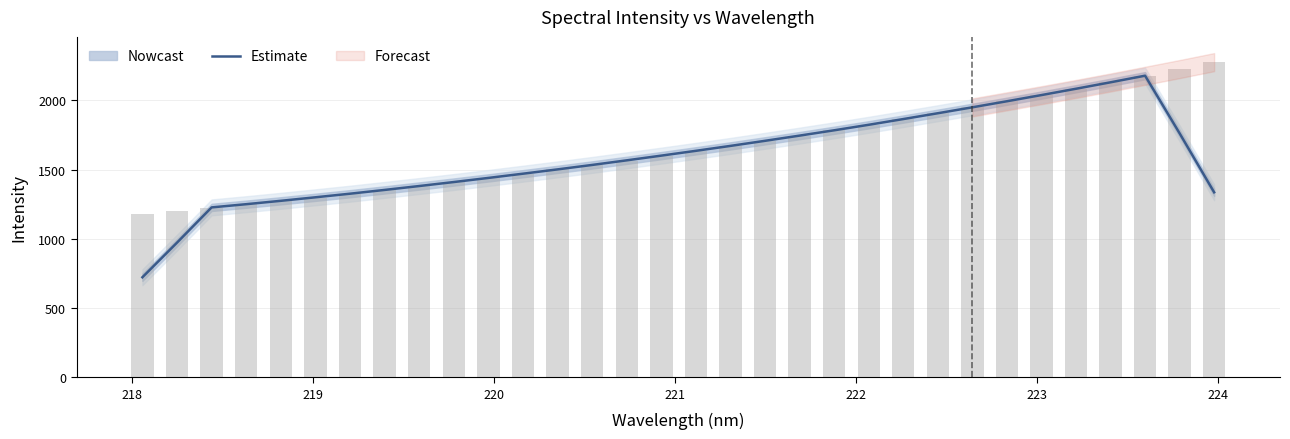

What is the maximum value for Estimate?

2177.5